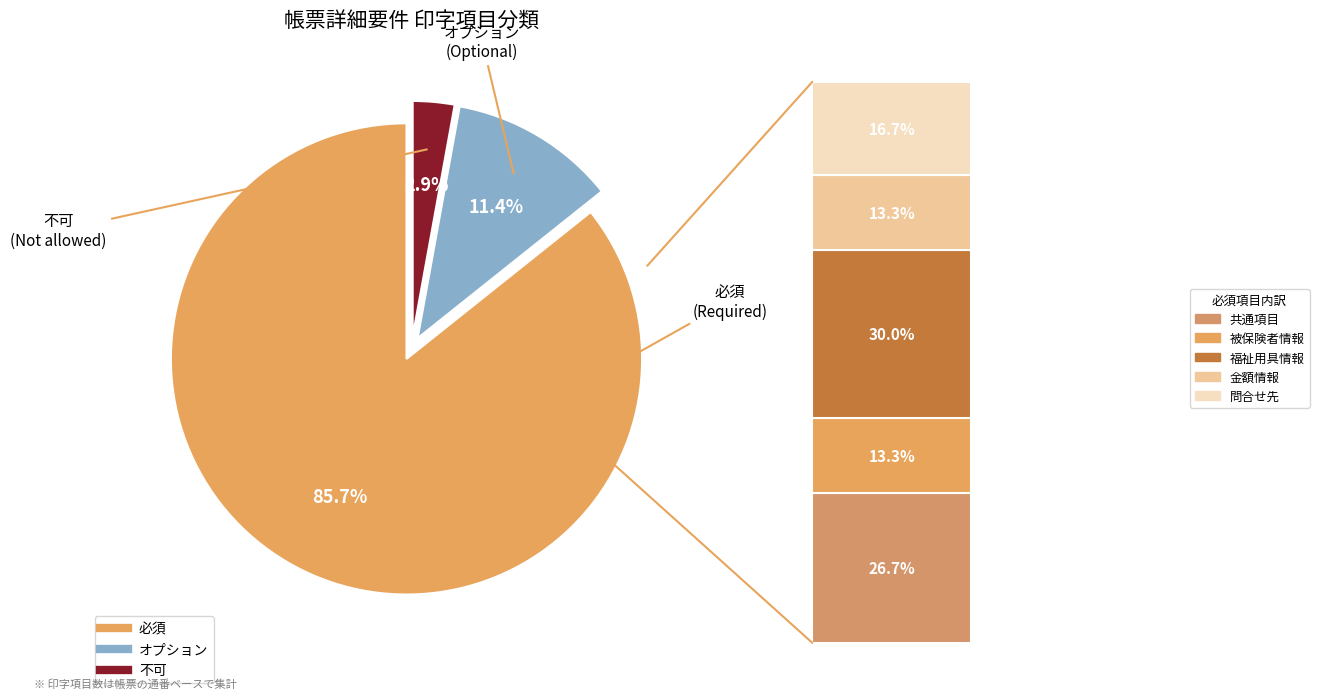

To the nearest percent, what portion does オプション represent?

11%